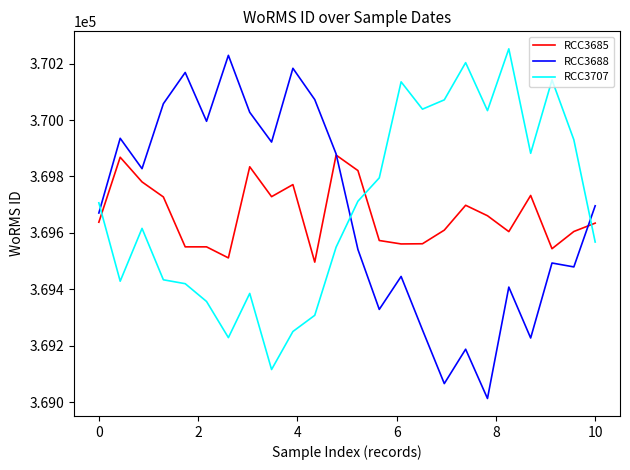

What is the minimum value shown in the chart?

369012.5